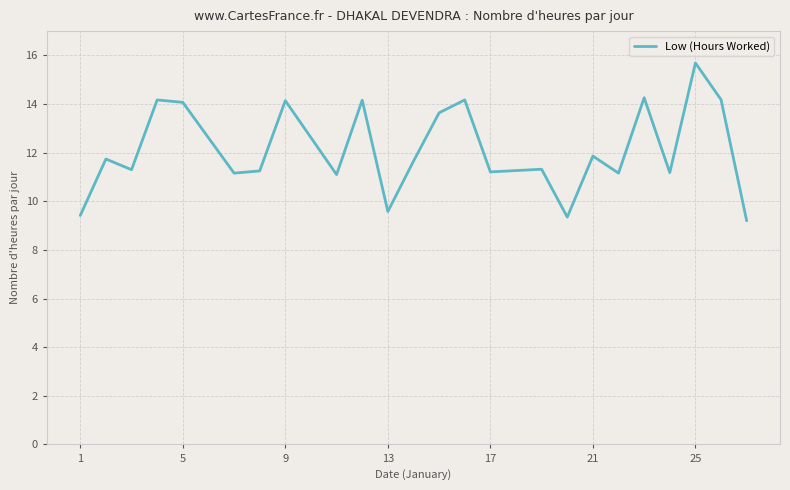

What is the difference between the maximum and minimum values?

6.5